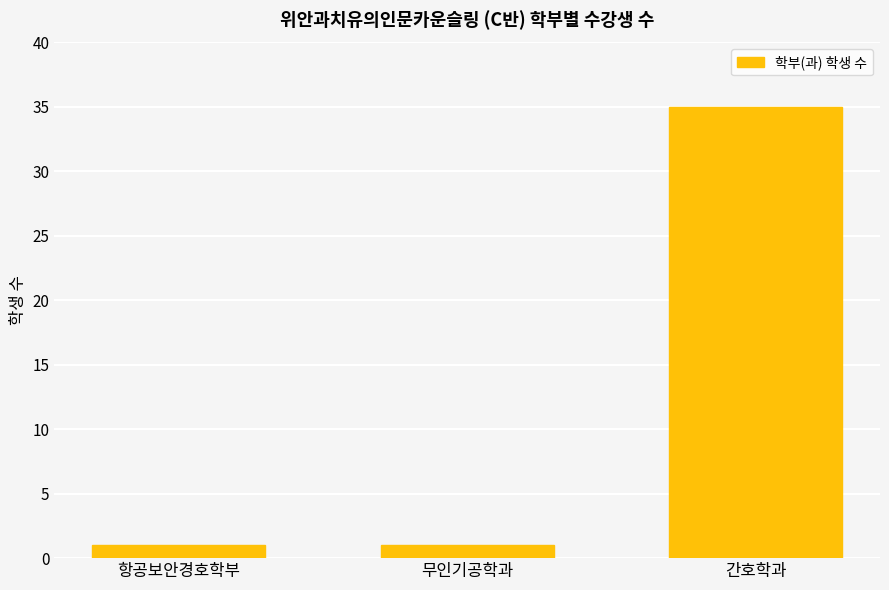

Reading right to left, transcribe all the data shown in this chart.

35	1	1